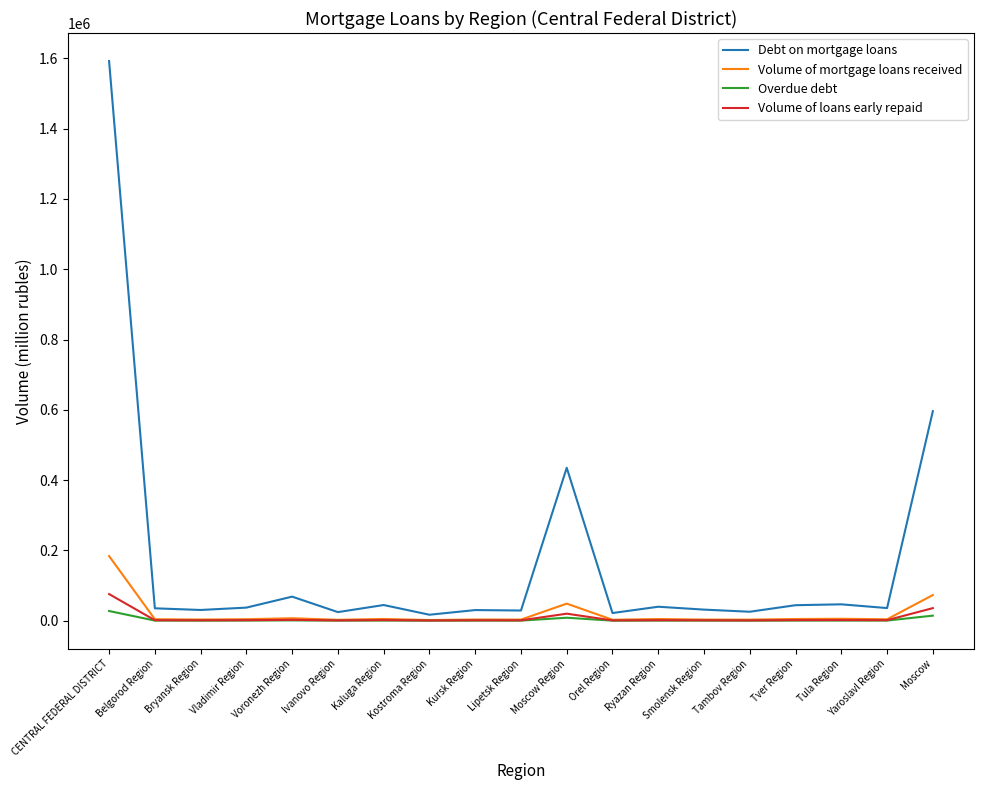

Which label corresponds to the largest value in the chart?

CENTRAL FEDERAL DISTRICT